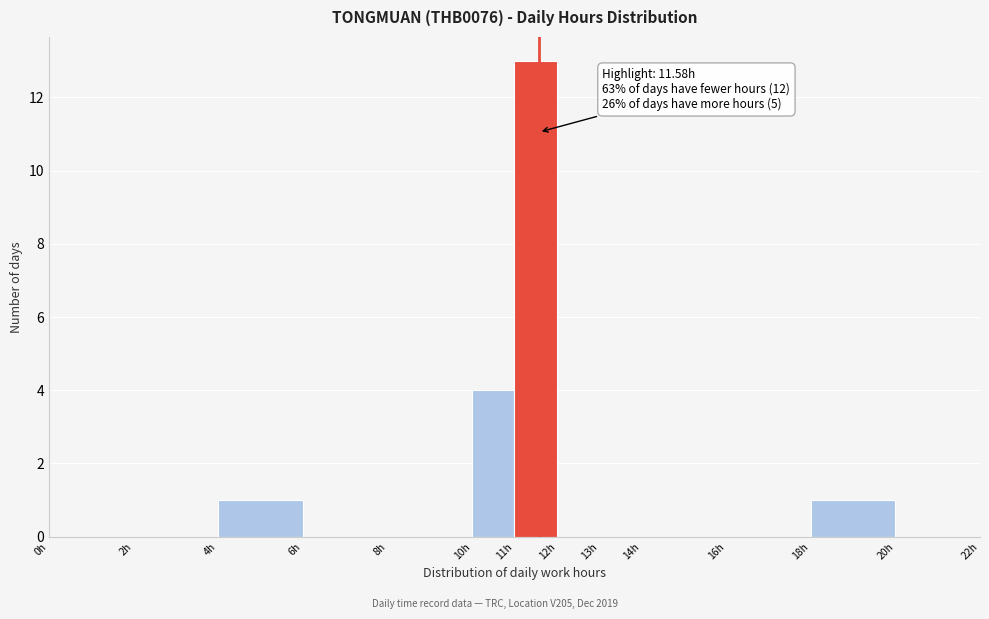

Over which range of the x-axis is the bar tallest?

11 to 12